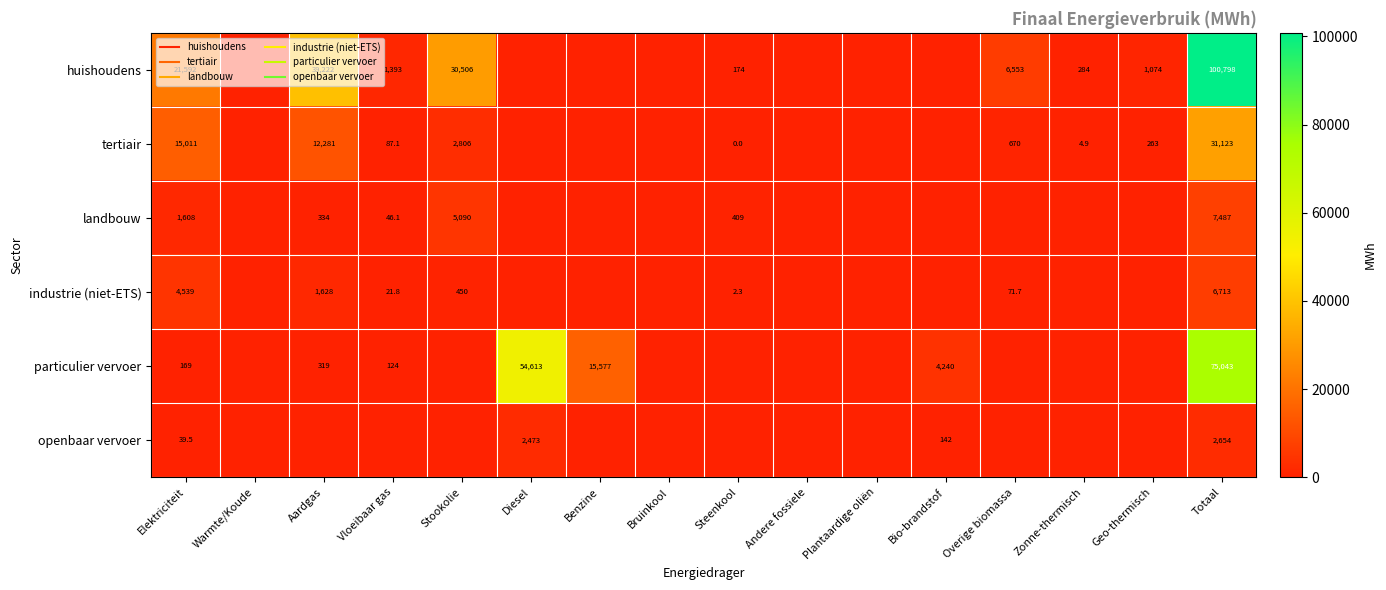

Is it true that landbouw equals 0.0 at Overige biomassa?

True